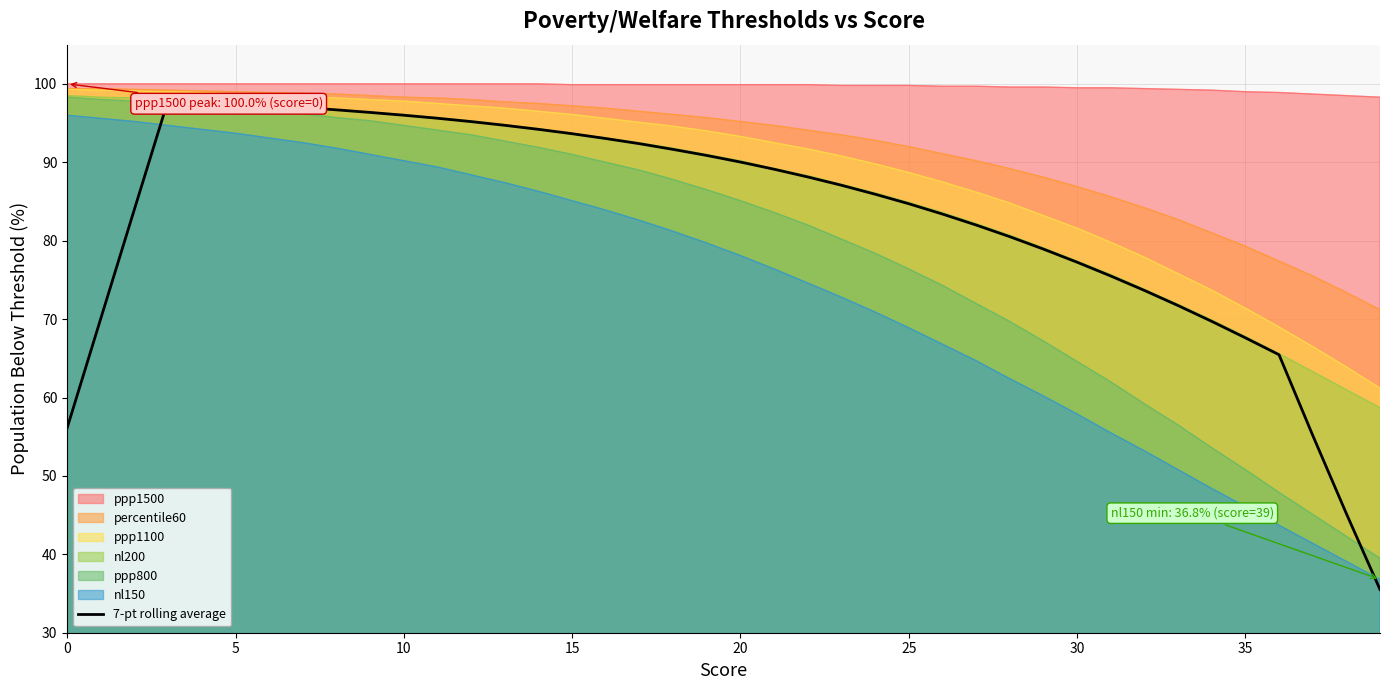

Where is the data nearest to the value 66?

36